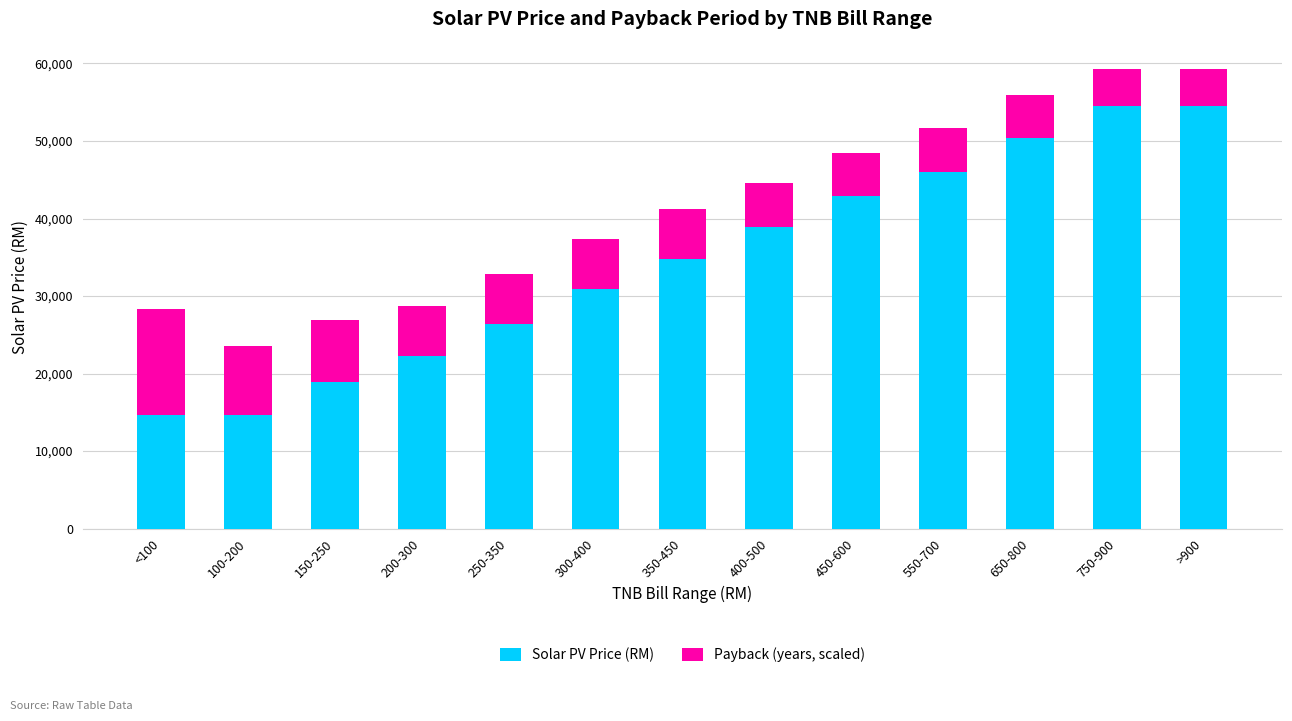

What is the difference between the Solar PV Price (RM) values at 650-800 and <100?

35662.0